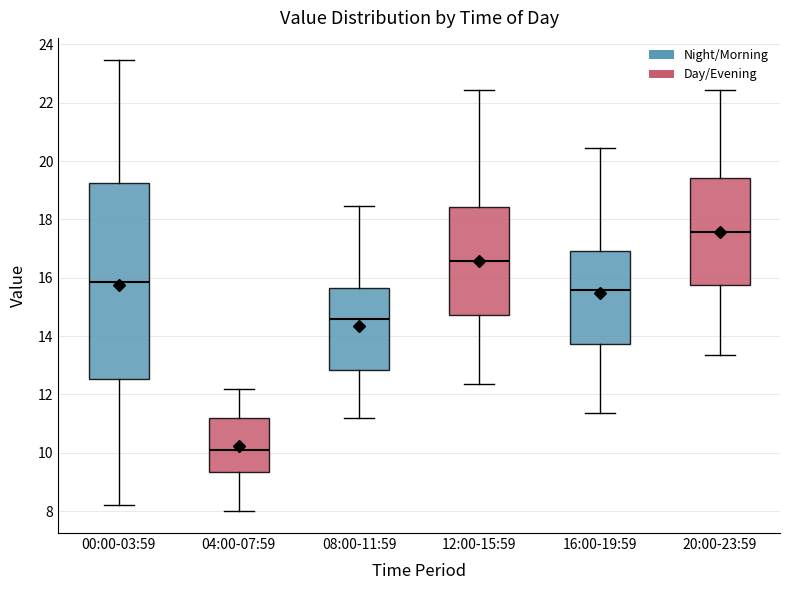

Where does the upper whisker of the box for 16:00-19:59 end on the y-axis? The values are not printed on the chart, so give them approximately, as read against the axis.

20.4